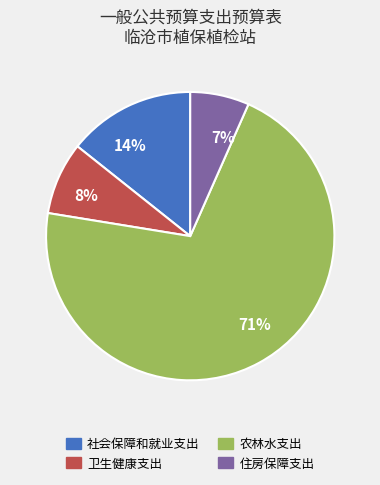

To the nearest percent, what is the combined percentage of 14% and 71%?

85%